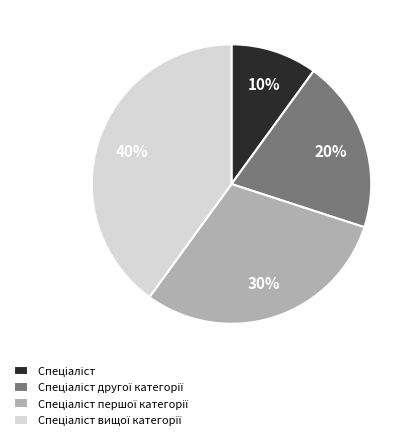

To the nearest percent, what is the average slice percentage?

25%